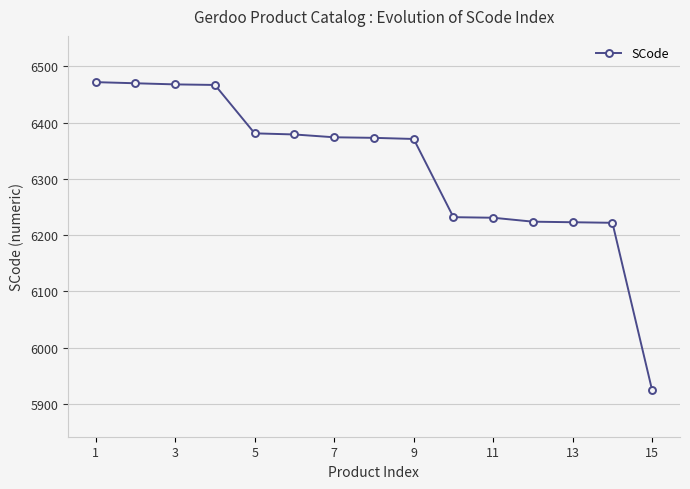

What is the value of the 9th point from the left?

6371